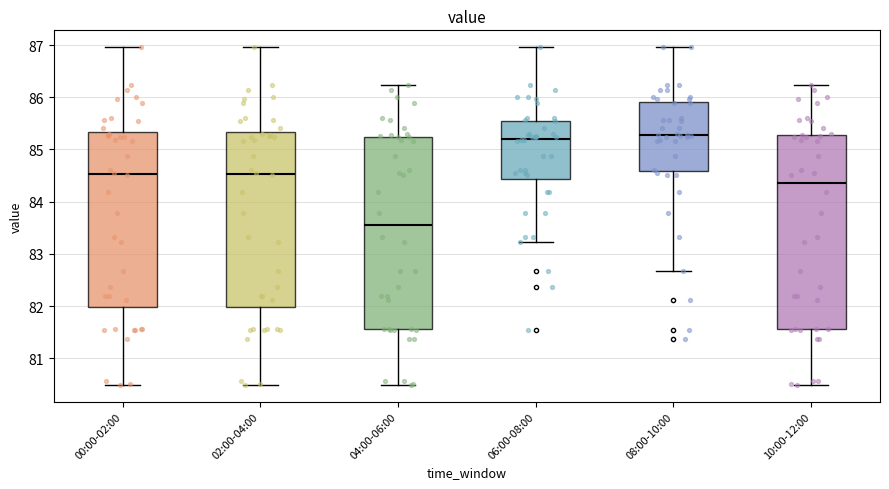

Reading left to right, transcribe this box plot: for each box, give where its median line is, the range the box spans, and where its two whiskers end, as read against the y-axis. The values are not printed on the chart, so give them approximately, as read against the axis.

00:00-02:00: median 84.5, box 82.0 to 85.3, whiskers 80.5 to 87.0
02:00-04:00: median 84.5, box 82.0 to 85.3, whiskers 80.5 to 87.0
04:00-06:00: median 83.6, box 81.6 to 85.2, whiskers 80.5 to 86.2
06:00-08:00: median 85.2, box 84.4 to 85.6, whiskers 83.2 to 87.0
08:00-10:00: median 85.3, box 84.6 to 85.9, whiskers 82.7 to 87.0
10:00-12:00: median 84.4, box 81.6 to 85.3, whiskers 80.5 to 86.2